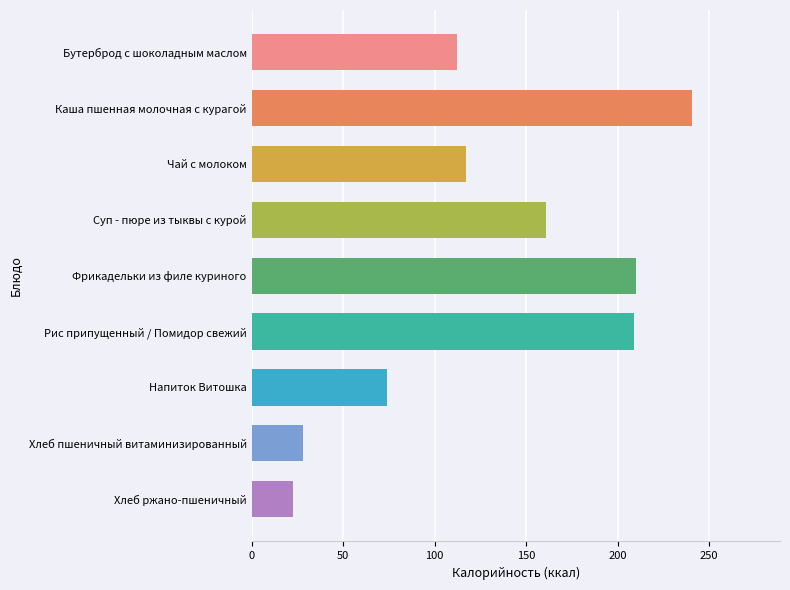

What is the greatest value displayed?

240.6